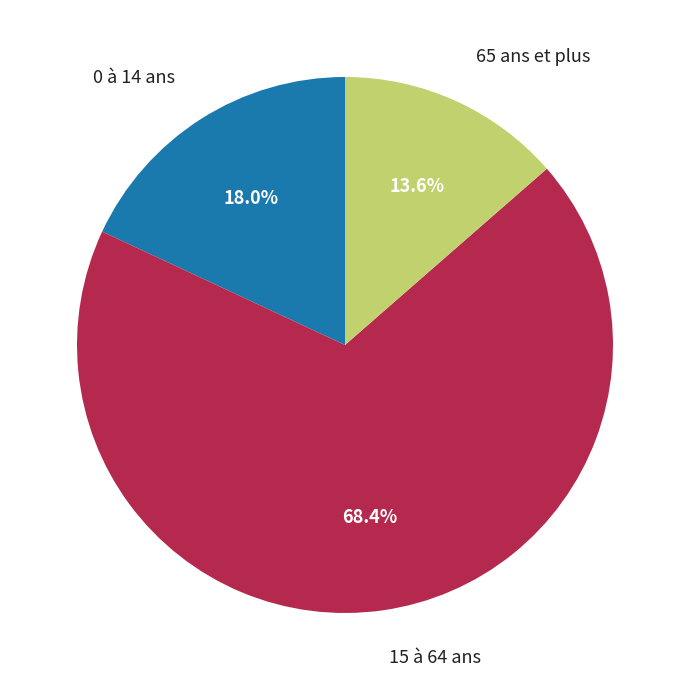

Does any single category account for the majority?

Yes